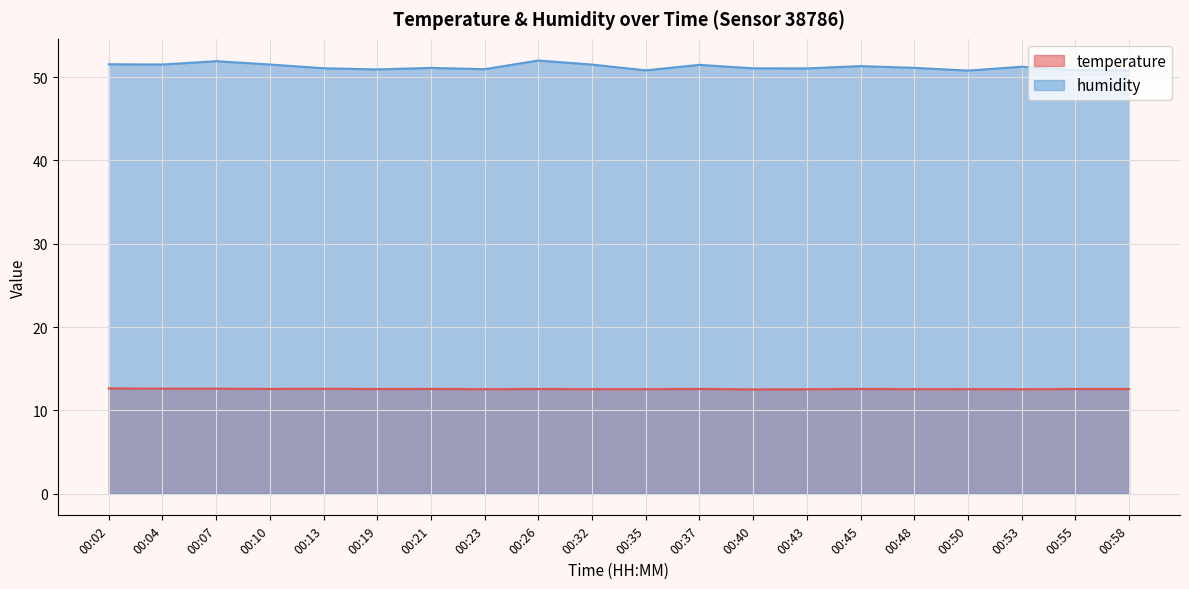

What is the value of the humidity point at the 16th from the left?

51.1